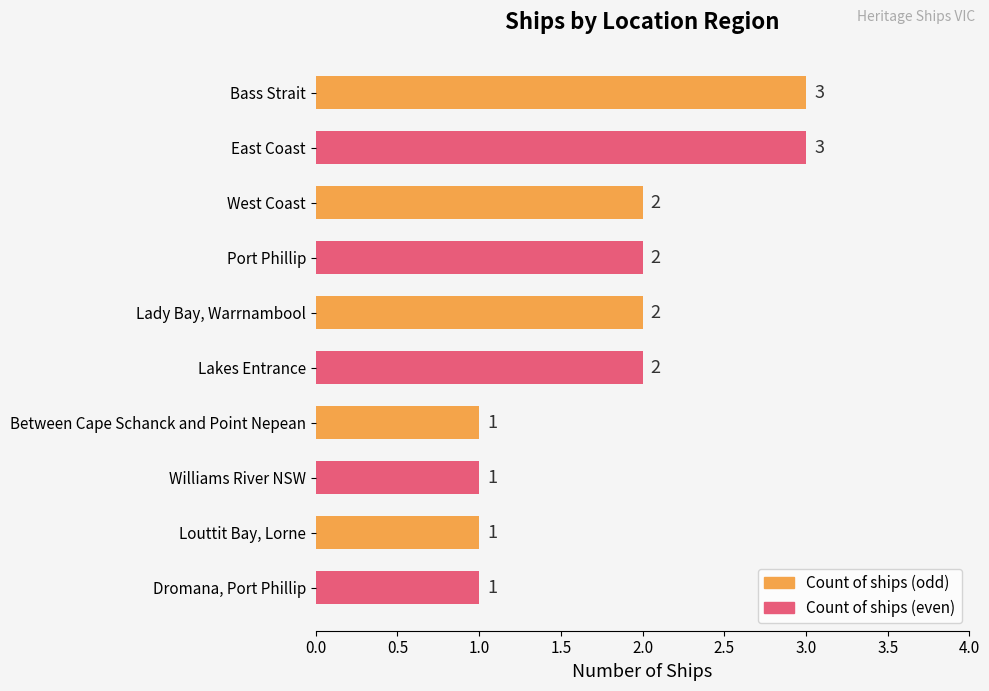

How many distinct data groups are displayed?

1